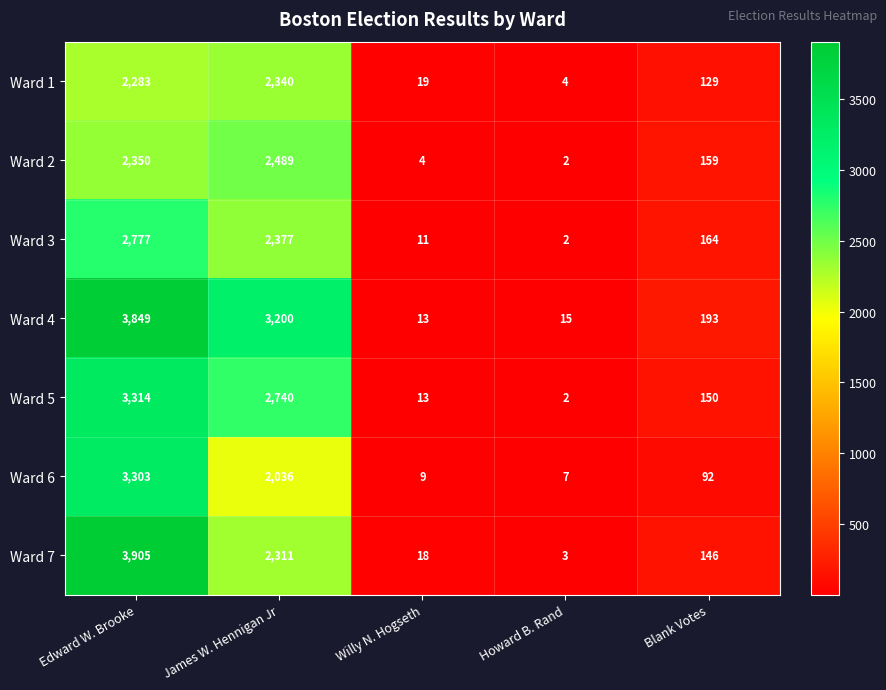

True or false: Ward 4 has a value of 3849 at Edward W. Brooke.

True